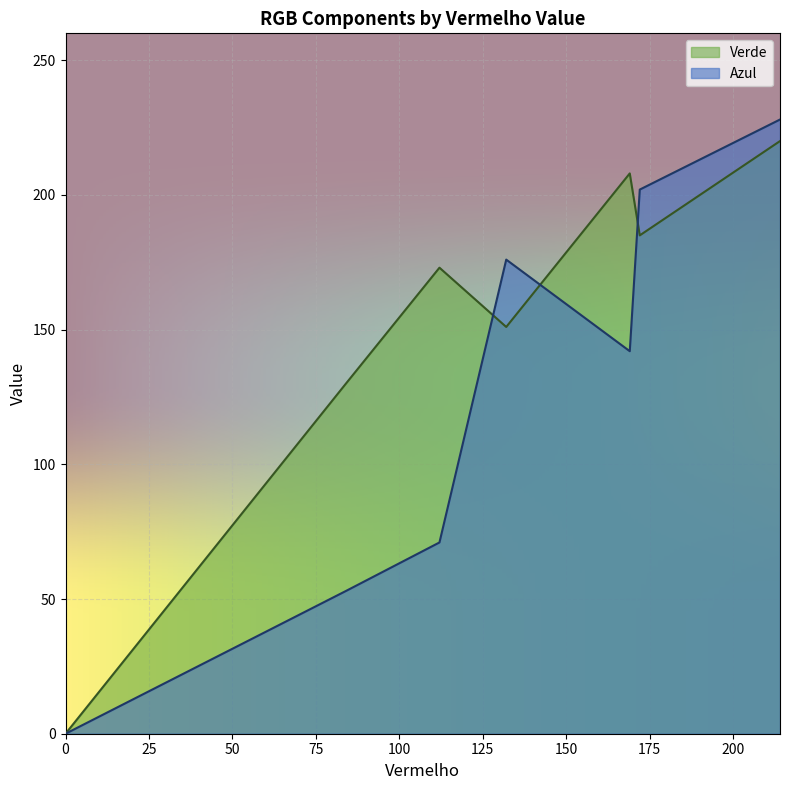

Where does the Azul series first go above 142?

132